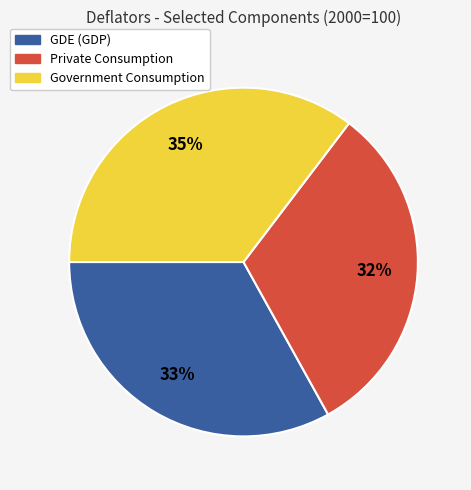

What is the largest slice in the pie chart?

Government Consumption